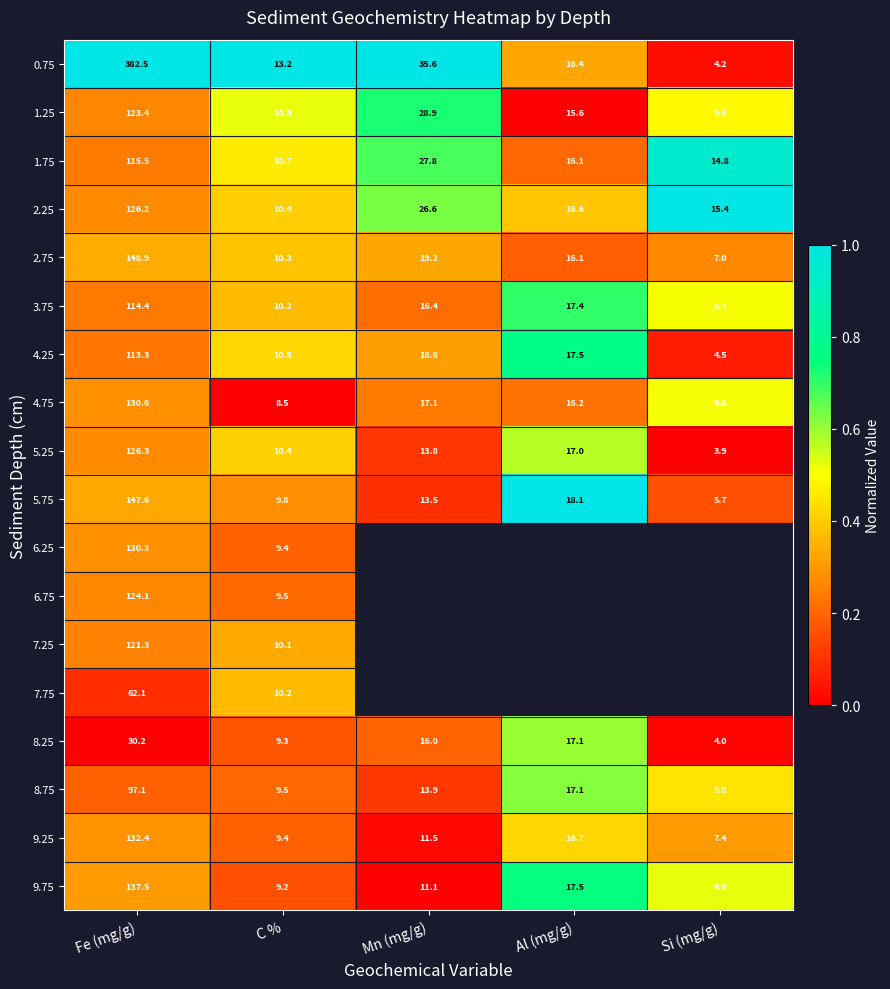

Rank the categories by 9.25 value from lowest to highest.

Si (mg/g), C %, Mn (mg/g), Al (mg/g), Fe (mg/g)